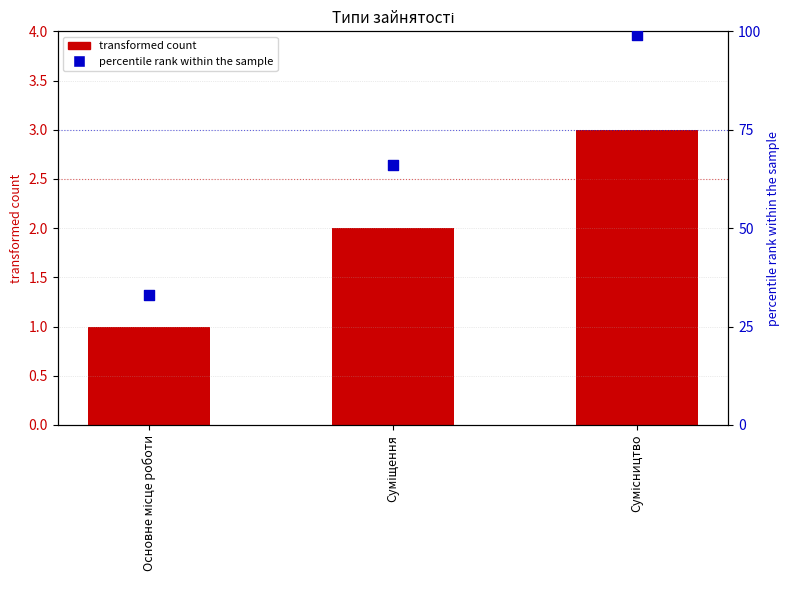

At which category is the sum across all series the highest?

Сумісництво